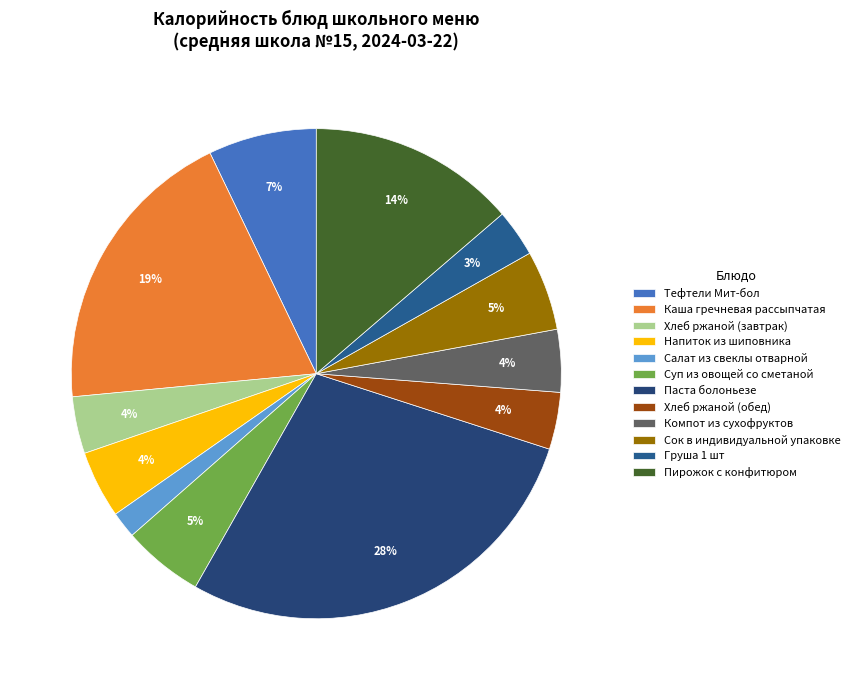

To the nearest percent, what is the difference between the largest and smallest slice percentages?

26%